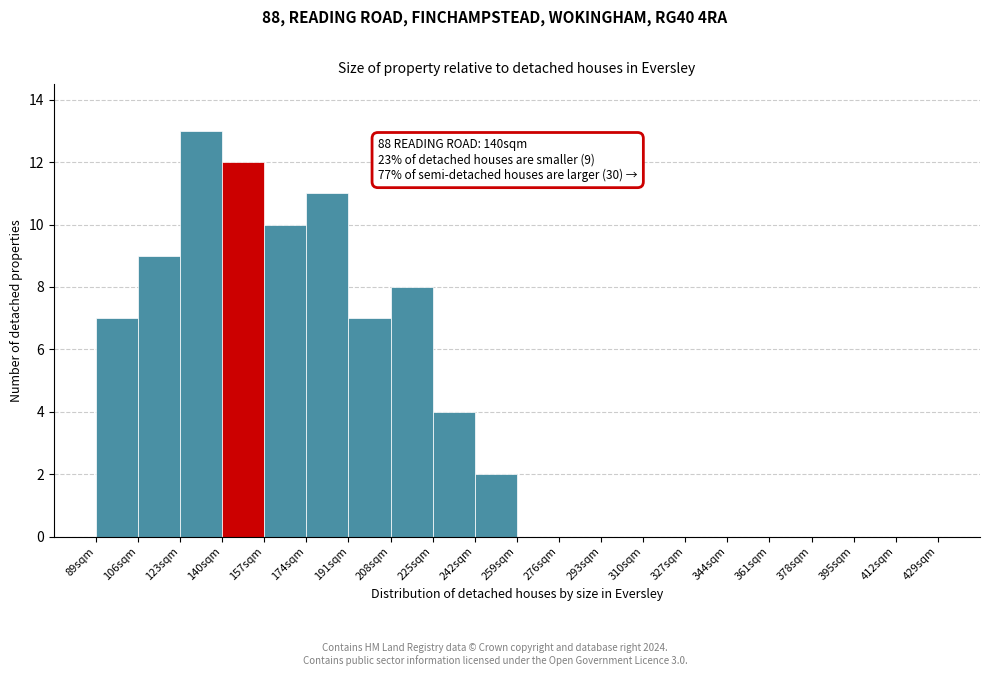

Over which range of the x-axis is the bar tallest?

123 to 140